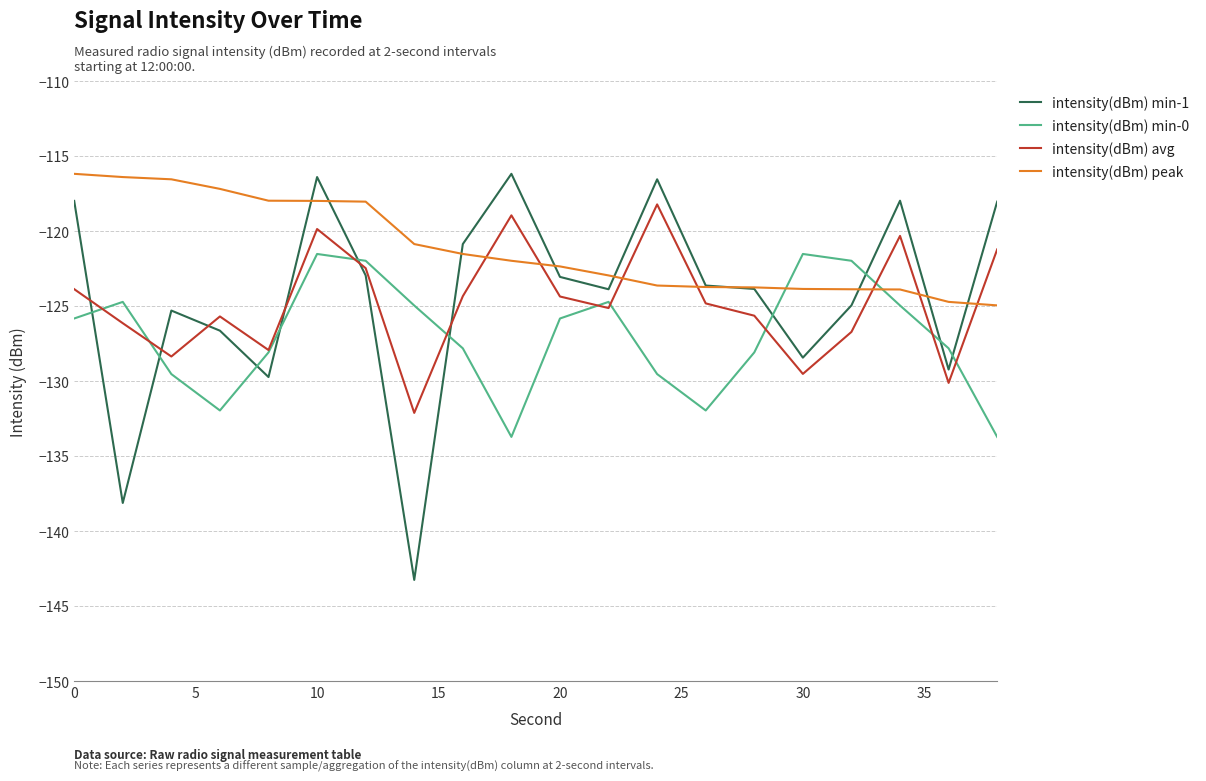

Is this an area chart (filled region under the line)?

No